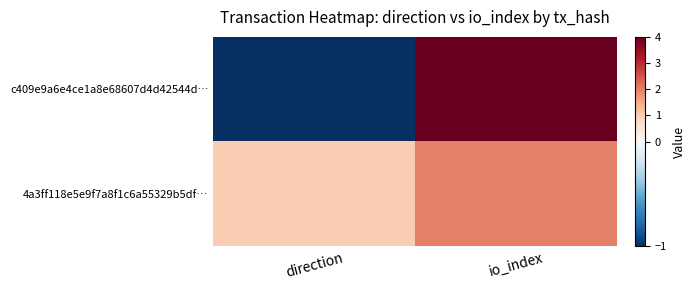

What is the maximum value shown in the chart?

4